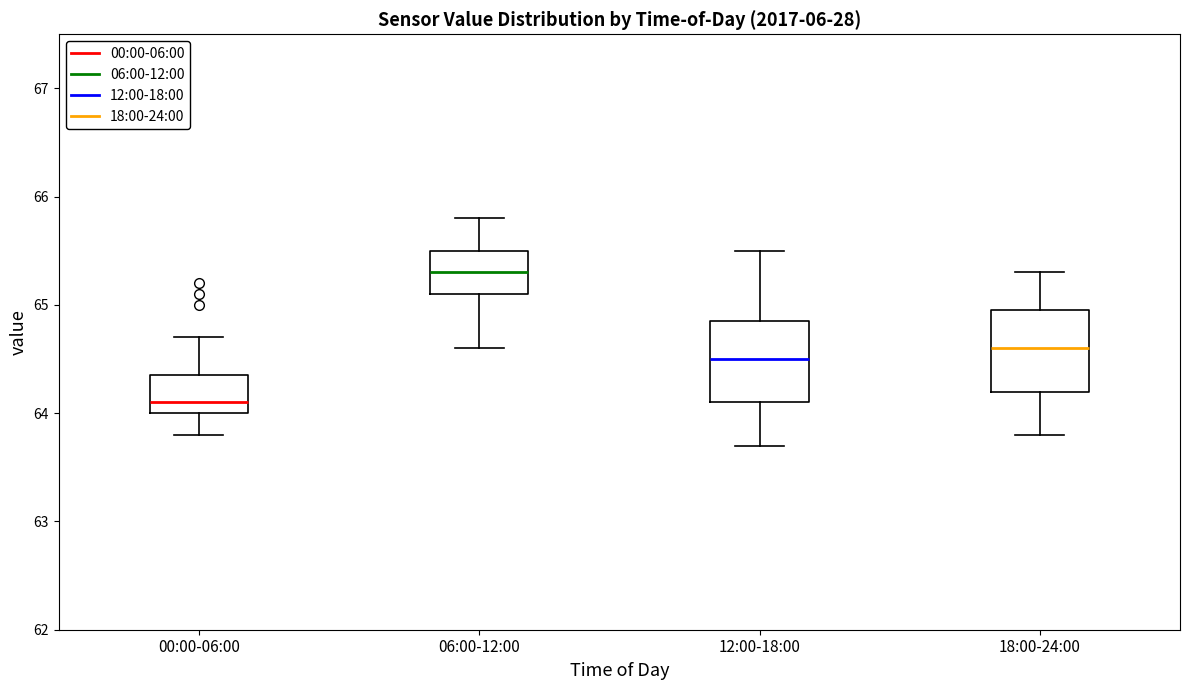

Which box has the lowest median line?

00:00-06:00